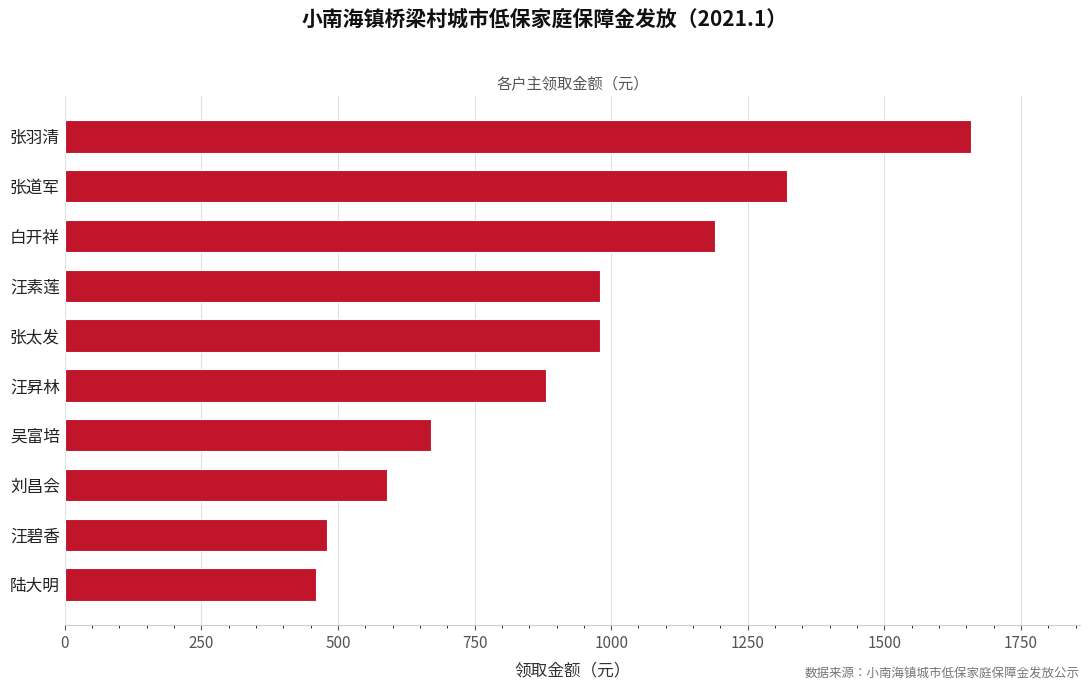

Does the chart contain any negative values?

No